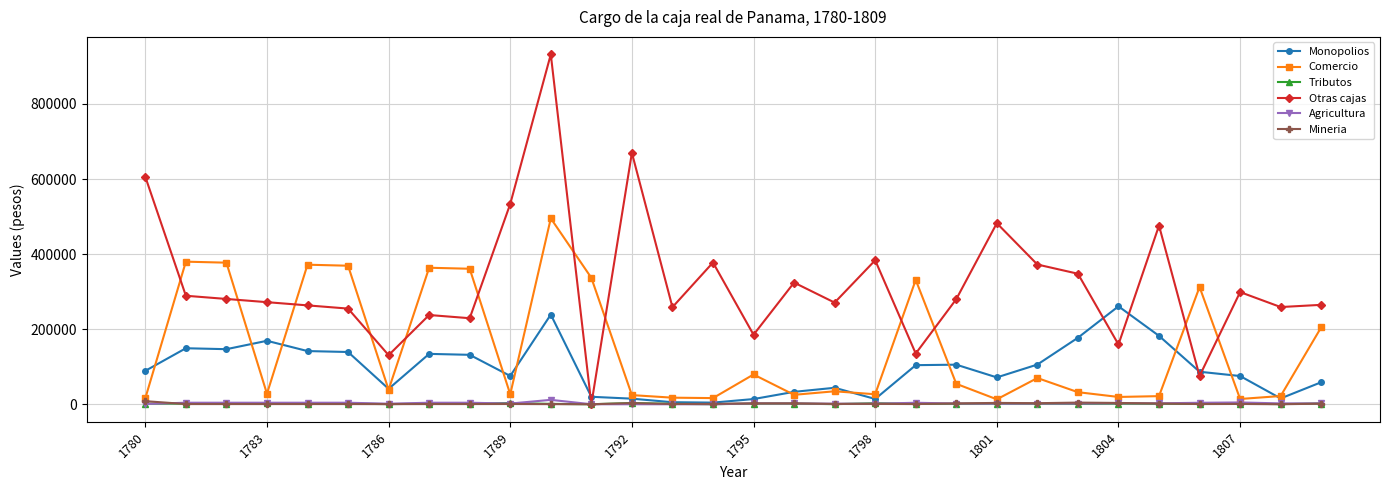

Which series has the largest total across all categories?

Otras cajas